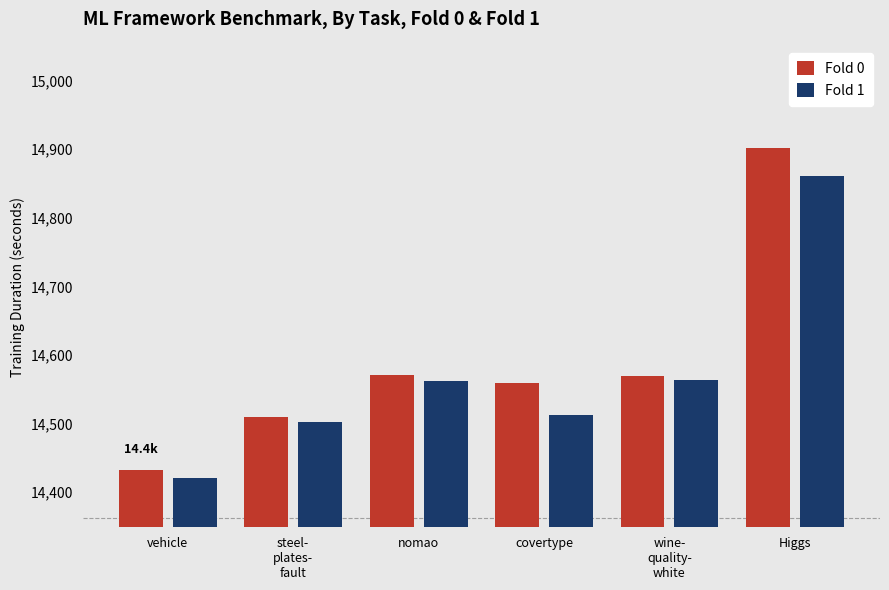

What is the minimum value for Fold 1?

14420.6